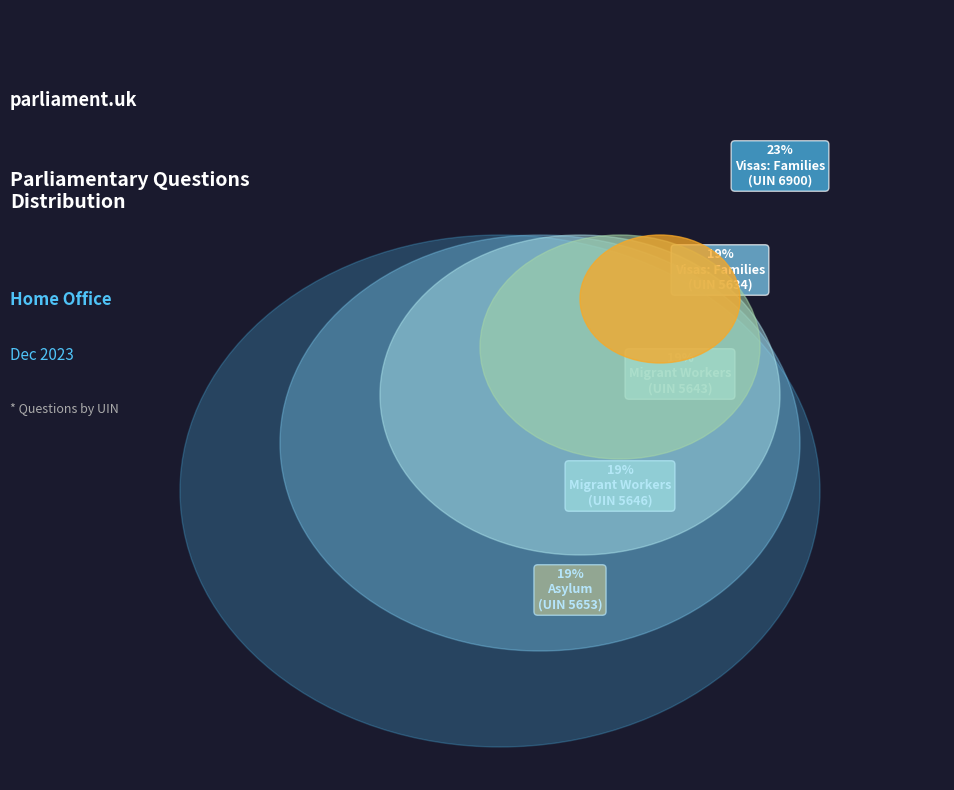

Which has a higher value, Migrant Workers: Visas (5646) or Visas: Families (5634)?

Migrant Workers: Visas (5646)